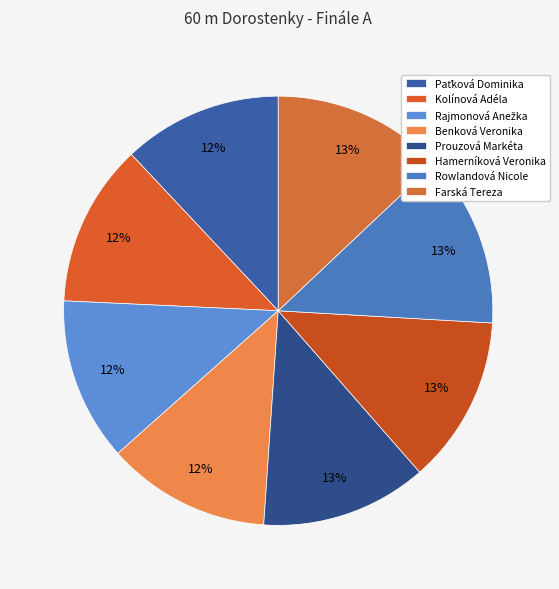

What is the ratio of the value at Benková Veronika to the value at Prouzová Markéta?

1.0